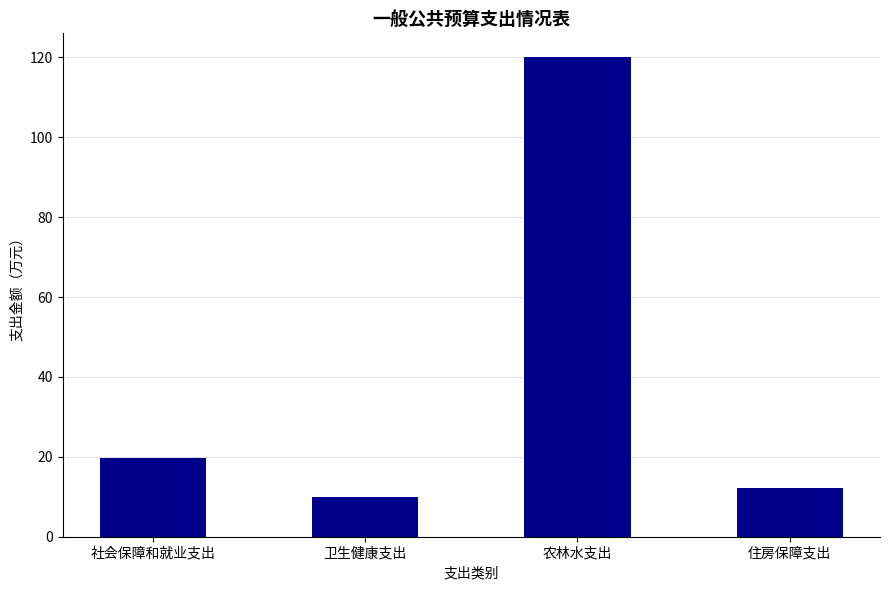

What is the average value?

40.5